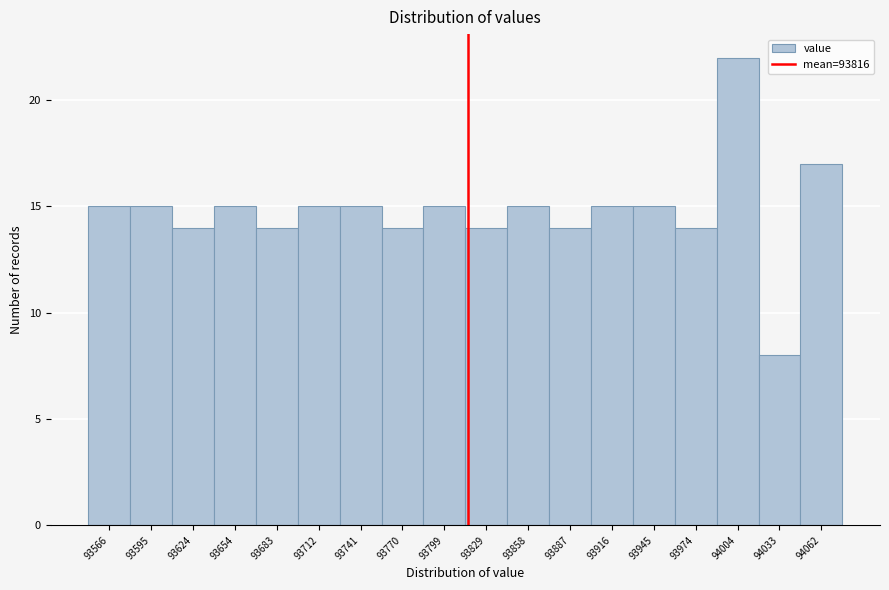

Over which range of the x-axis is the bar tallest?

93990 to 94020